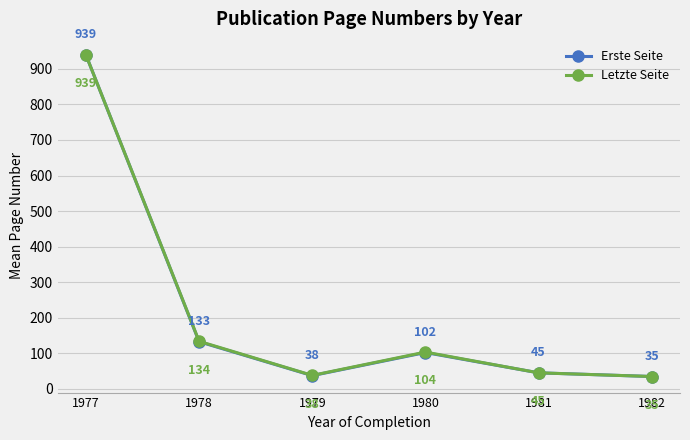

What is the average value of the Erste Seite series?

215.4